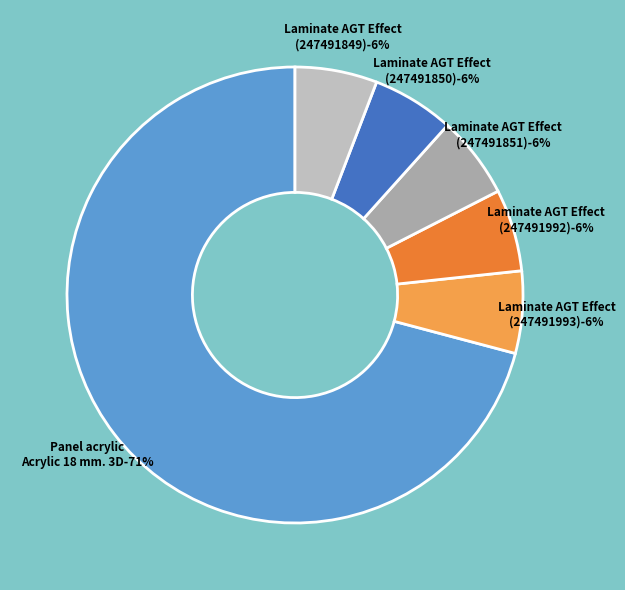

To the nearest percent, what percentage of the pie is Laminate AGT Effect (247491992)?

6%